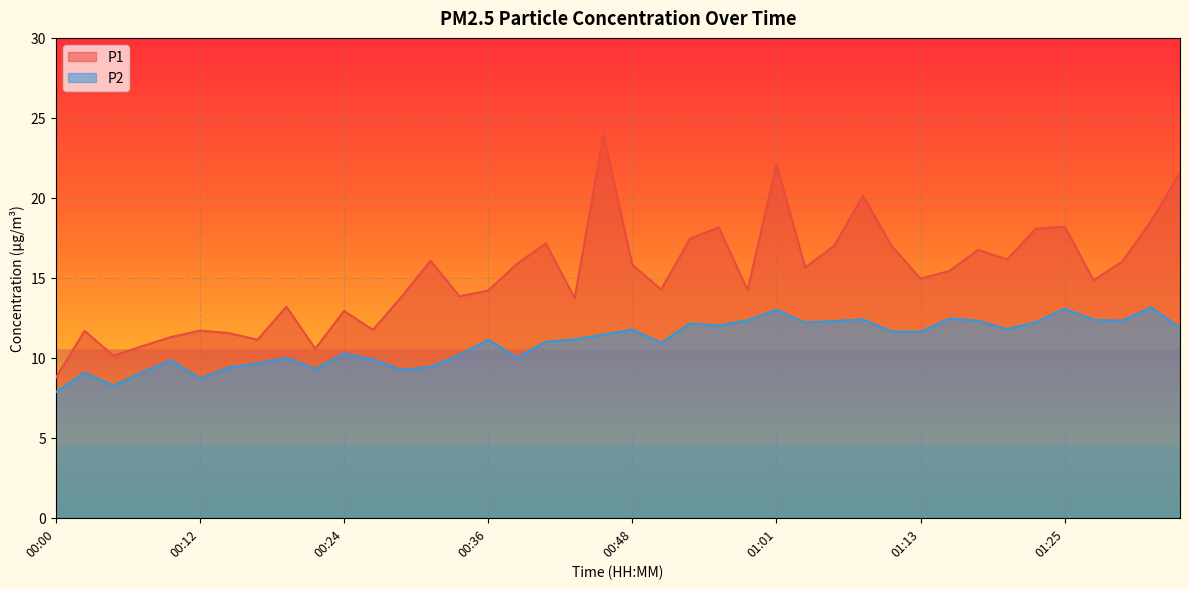

Count the number of categories in the chart.

40